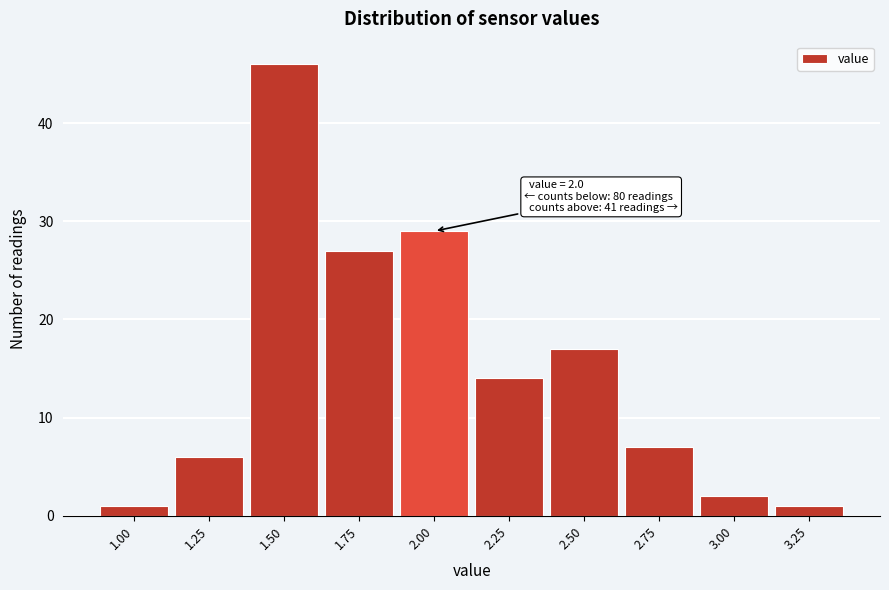

Reading left to right, extract all data points from this chart.

1.00=1	1.25=6	1.50=46	1.75=27	2.00=29	2.25=14	2.50=17	2.75=7	3.00=2	3.25=1